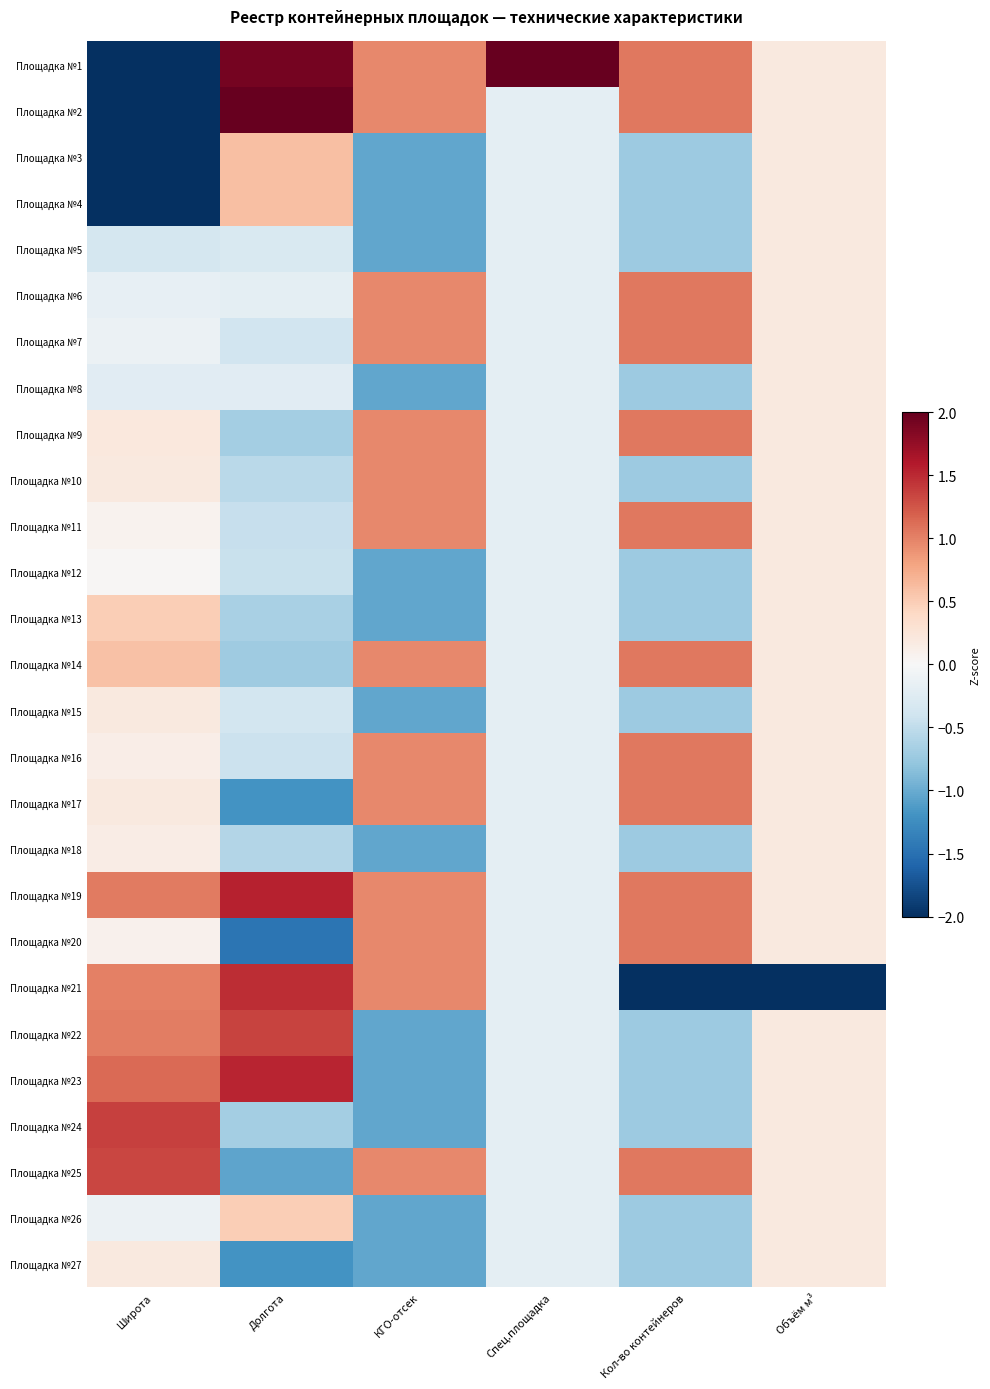

Rank the series at Долгота from lowest to highest value.

Площадка №20, Площадка №17, Площадка №27, Площадка №25, Площадка №14, Площадка №24, Площадка №9, Площадка №13, Площадка №18, Площадка №10, Площадка №11, Площадка №12, Площадка №16, Площадка №7, Площадка №15, Площадка №5, Площадка №8, Площадка №6, Площадка №26, Площадка №3, Площадка №4, Площадка №22, Площадка №21, Площадка №23, Площадка №19, Площадка №1, Площадка №2